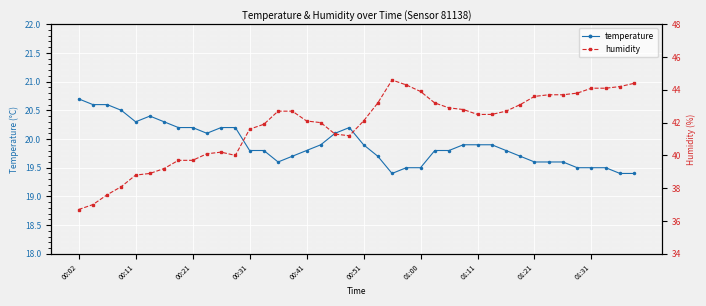

What is the value of the temperature point at the 34th from the left?

19.6